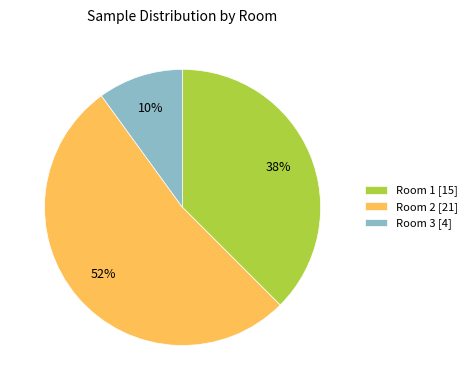

Is there a majority slice in this chart?

Yes